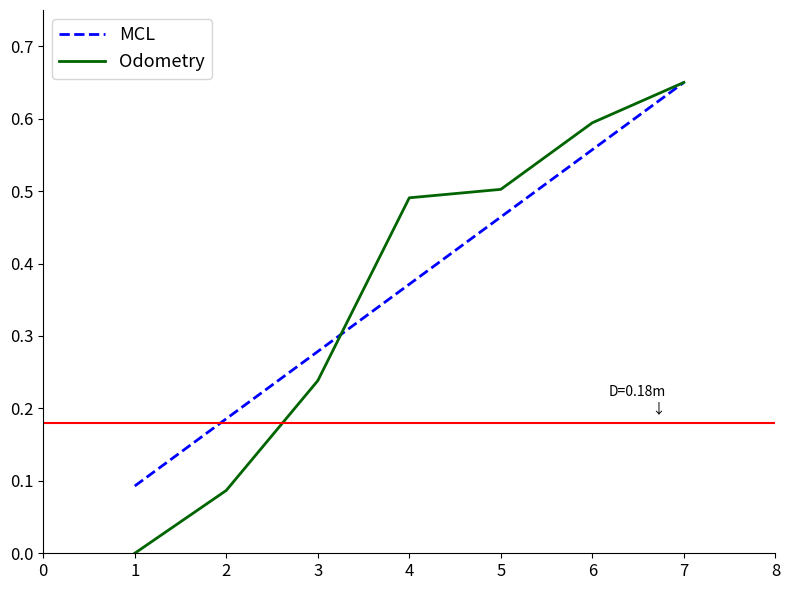

Between 1 and 3, which series saw the biggest shift?

Odometry